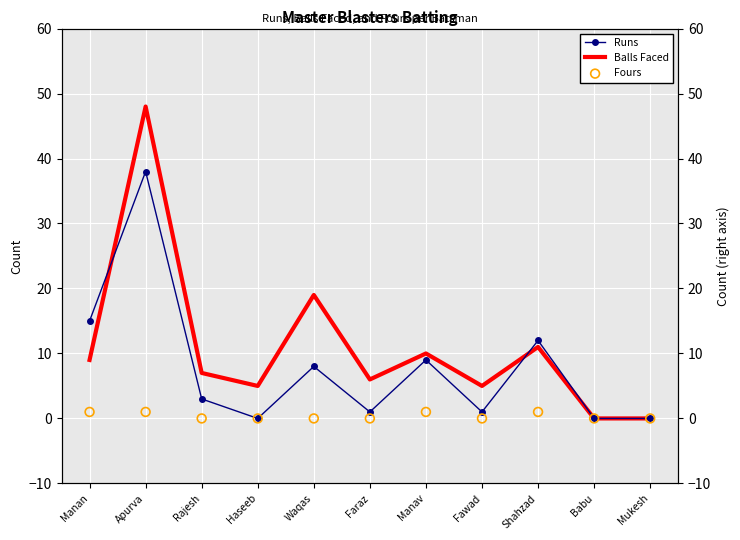

Which series contains the lowest Y value?

Runs